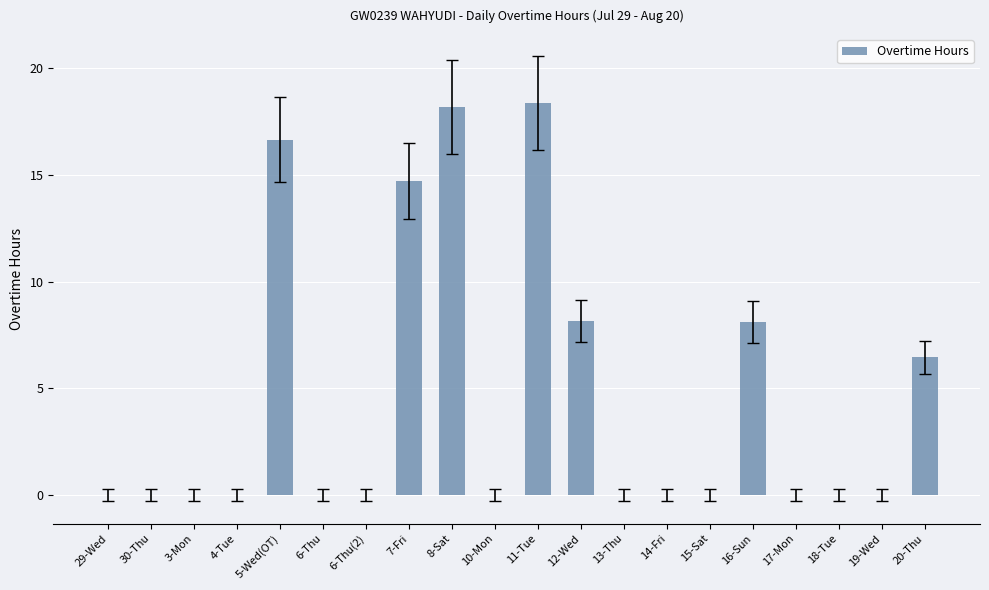

The value at 16-Sun is 12.9. True or false?

False